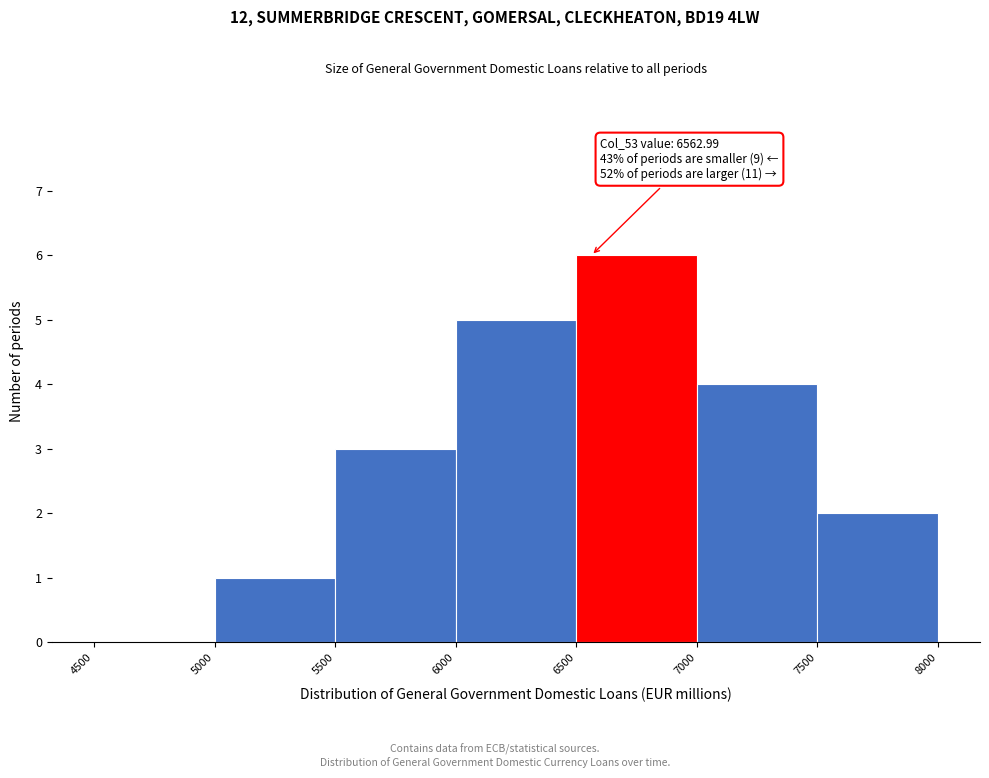

Over which range of the x-axis is the bar tallest?

6500 to 7000